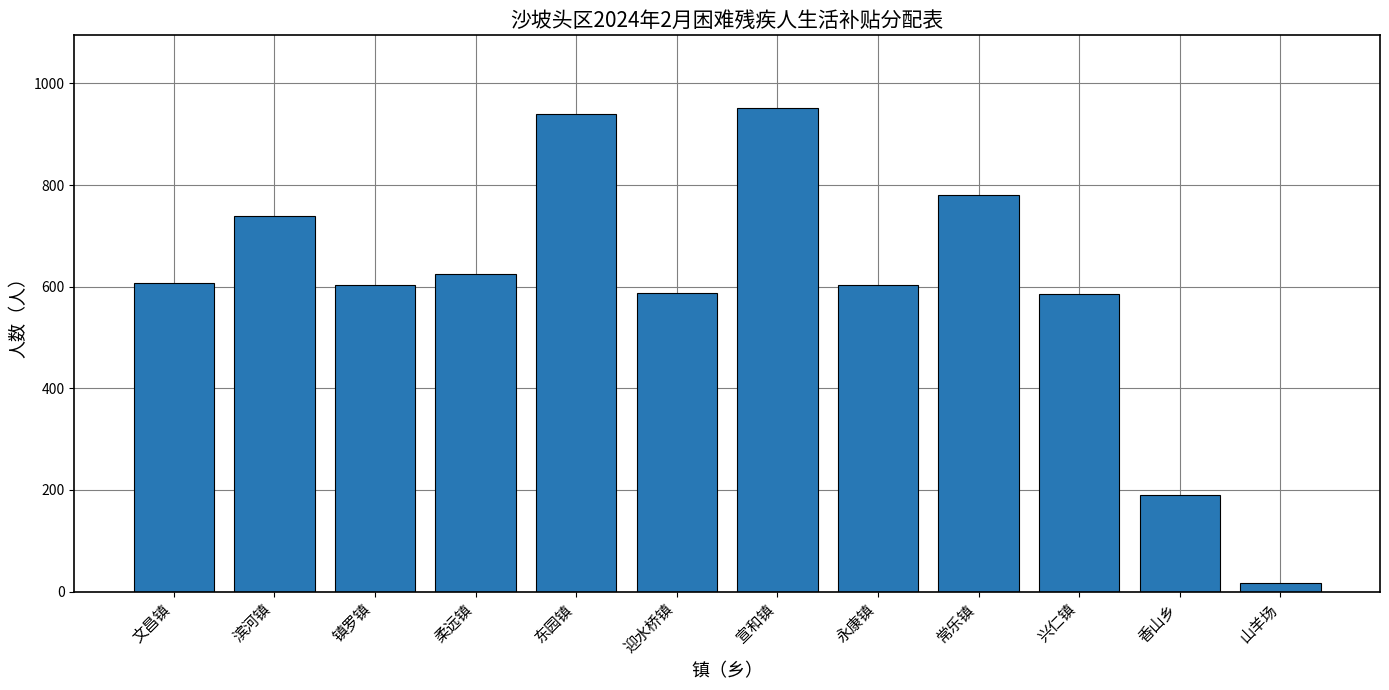

At which category does the chart reach its peak across all series?

宣和镇